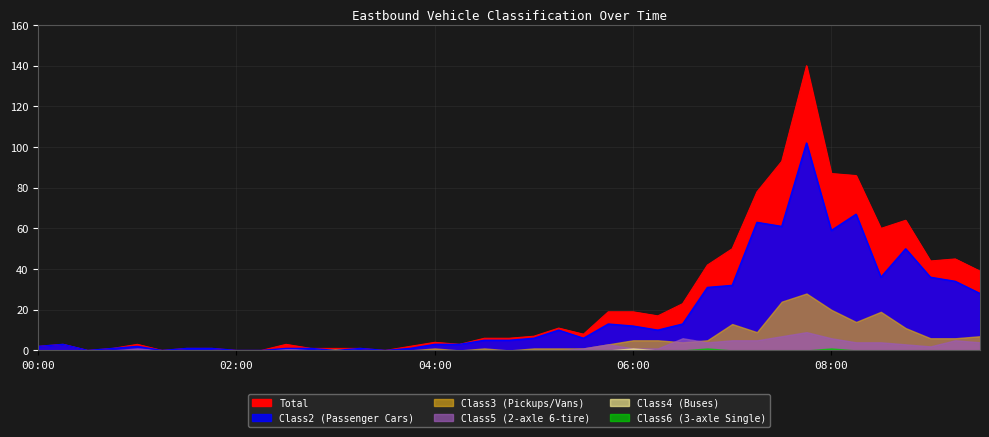

True or false: Class4 and Class3 cross at least once.

False